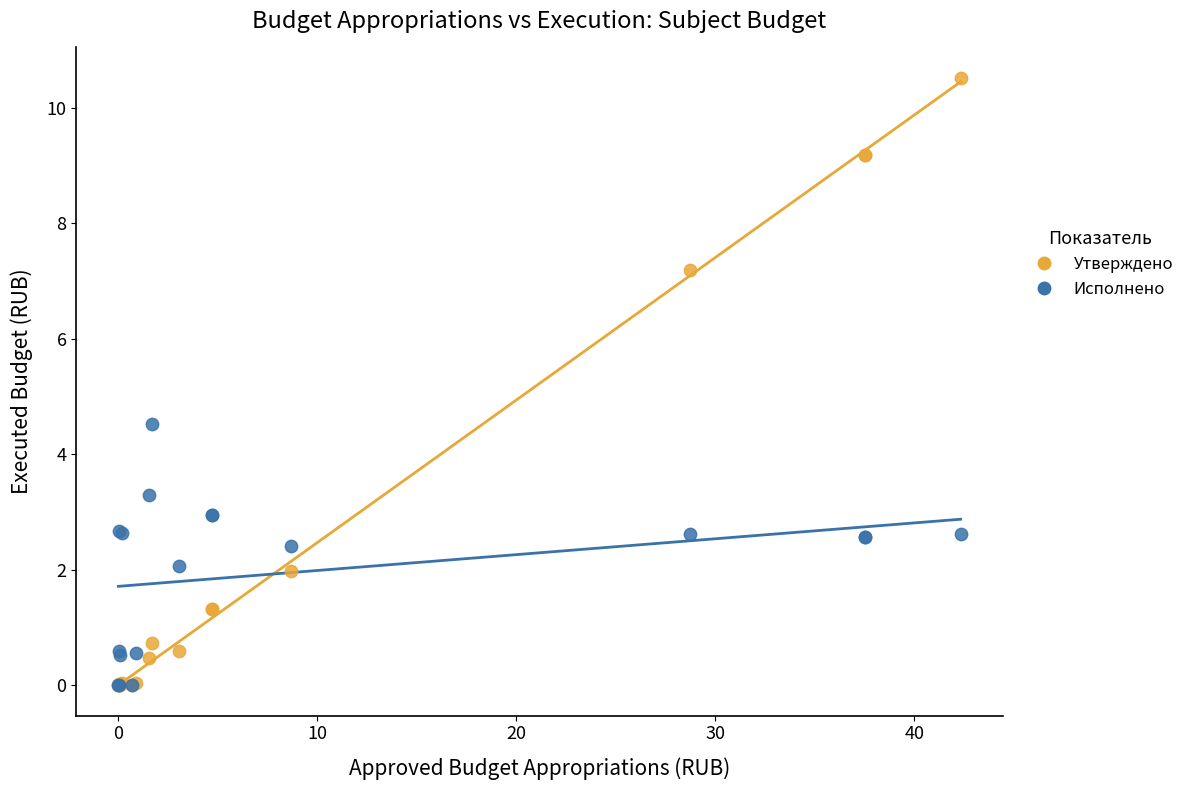

Across all series, what Y value is closest to 5?

4.5